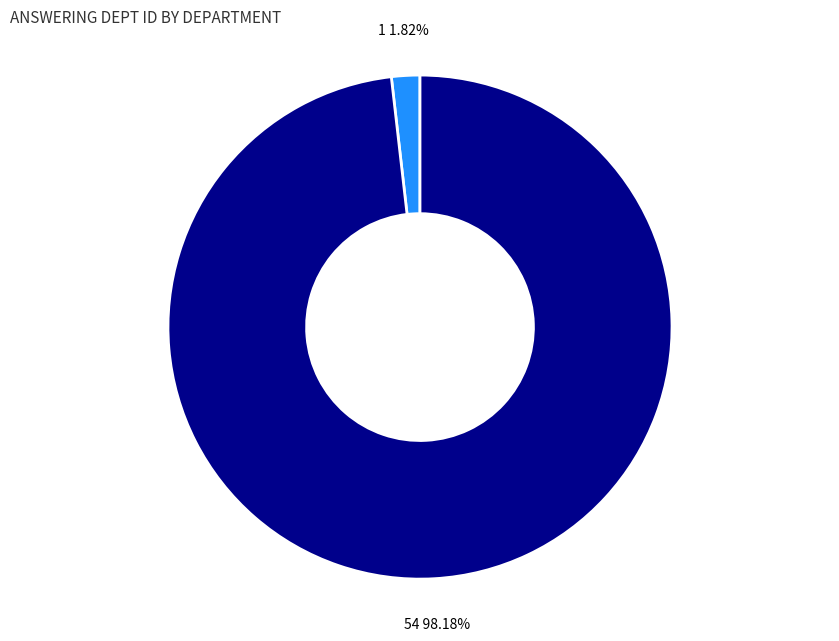

Is there a majority slice in this chart?

Yes